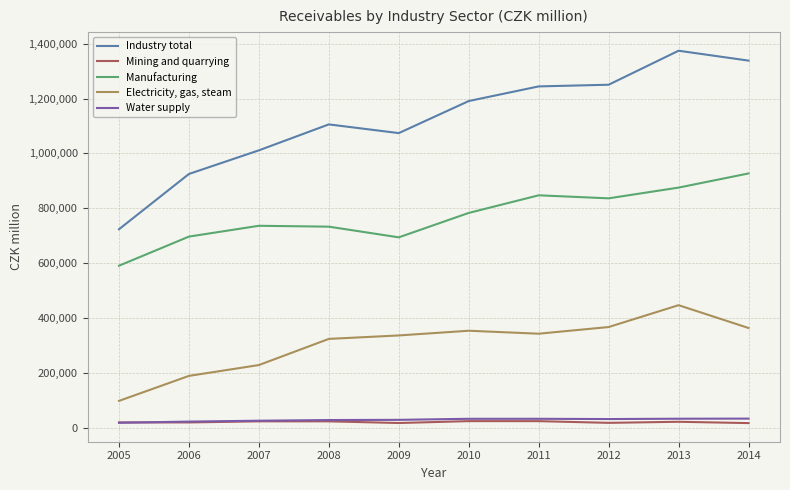

Is the value of Mining and quarrying at 2008 greater than the value of Industry total at 2007?

No